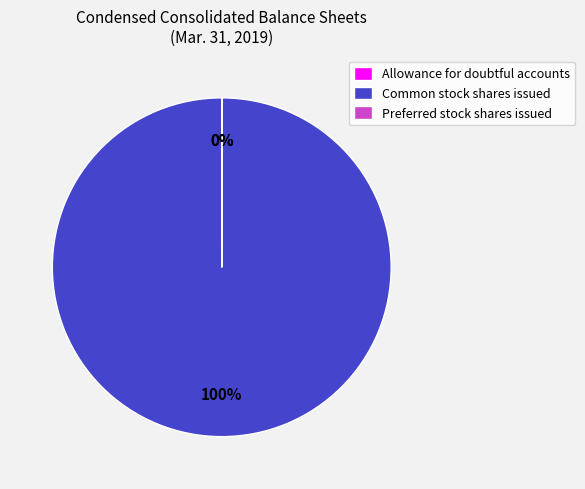

True or false: Common stock shares issued accounts for 93% of the total.

False